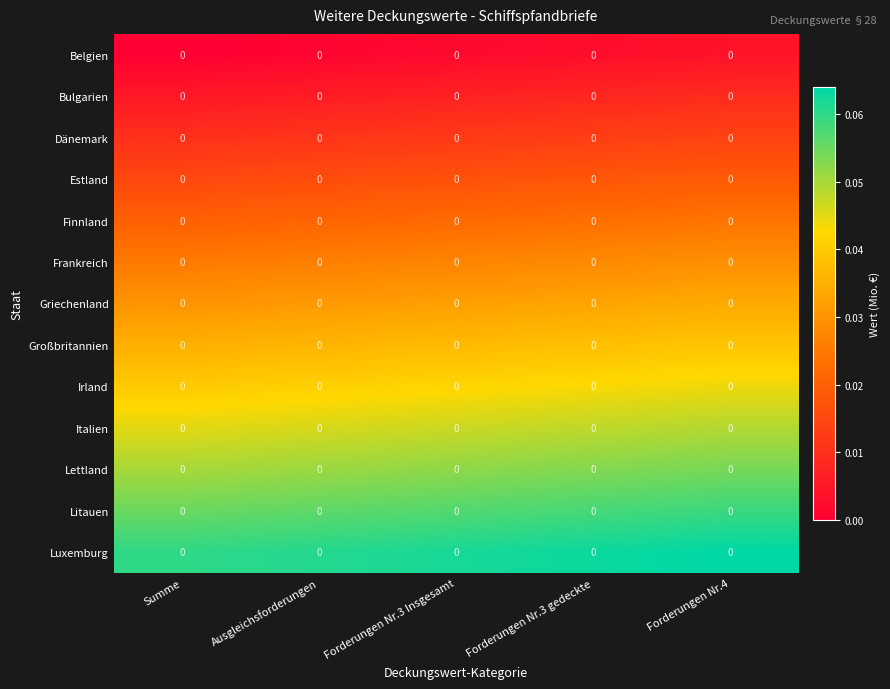

At which category is the sum across all series the highest?

Forderungen Nr.4